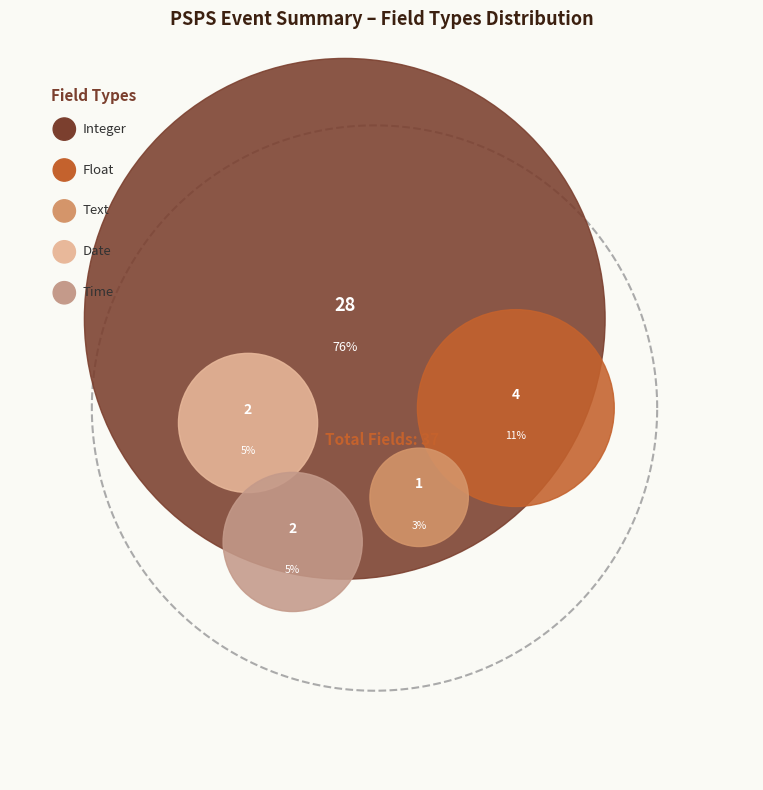

What percentage do Float and Text together represent?

13.5%